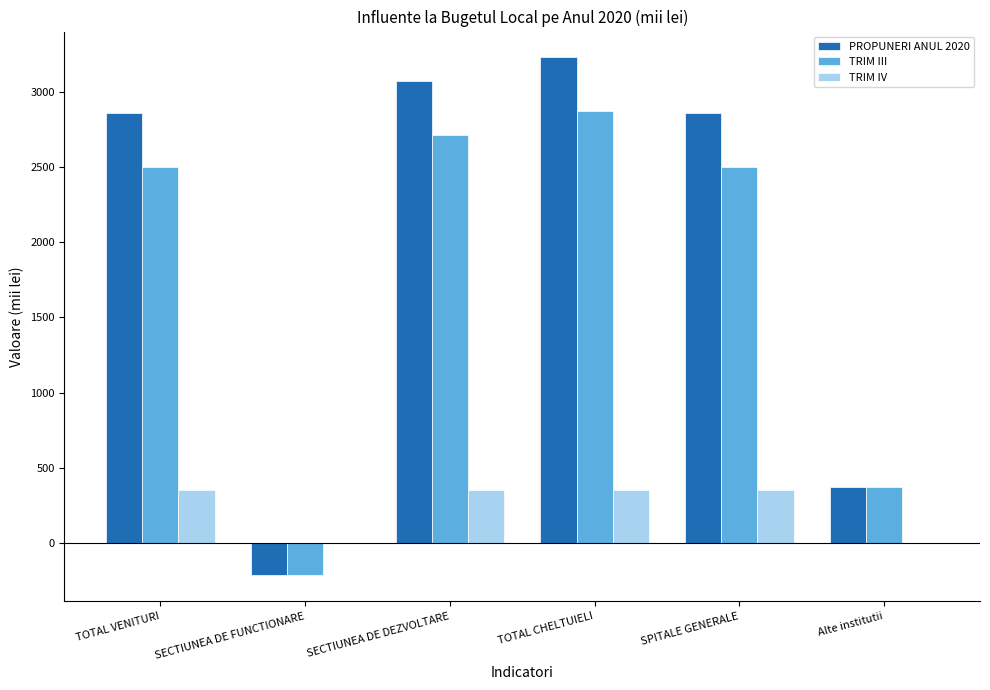

How many groups of bars are there?

6